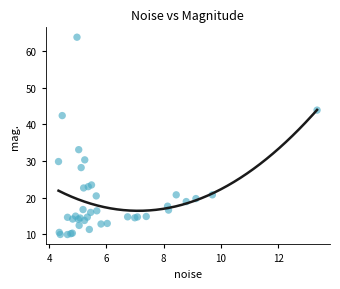

What Y value in the scatter plot is closest to 36?

33.1